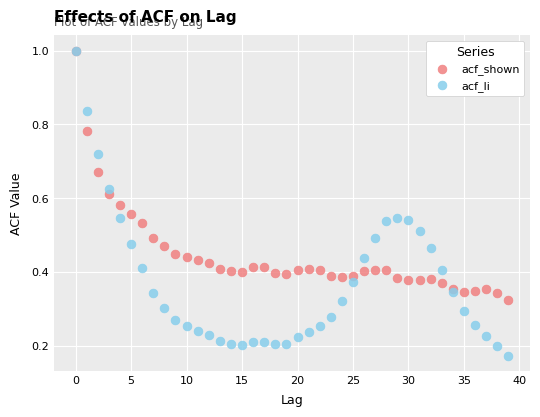

What are all the series names shown in the legend?

acf_shown, acf_li